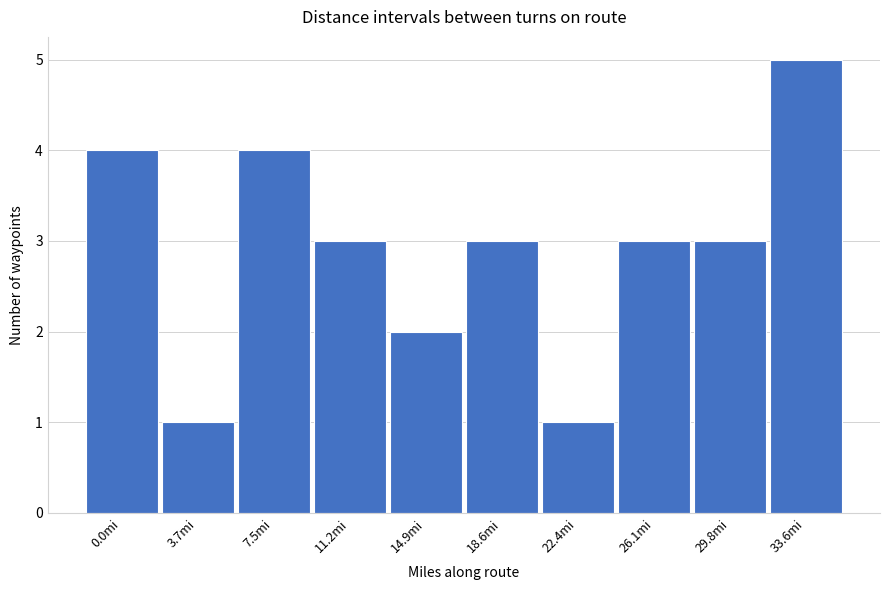

Reading left to right, list all the values displayed in this chart.

4	1	4	3	2	3	1	3	3	5